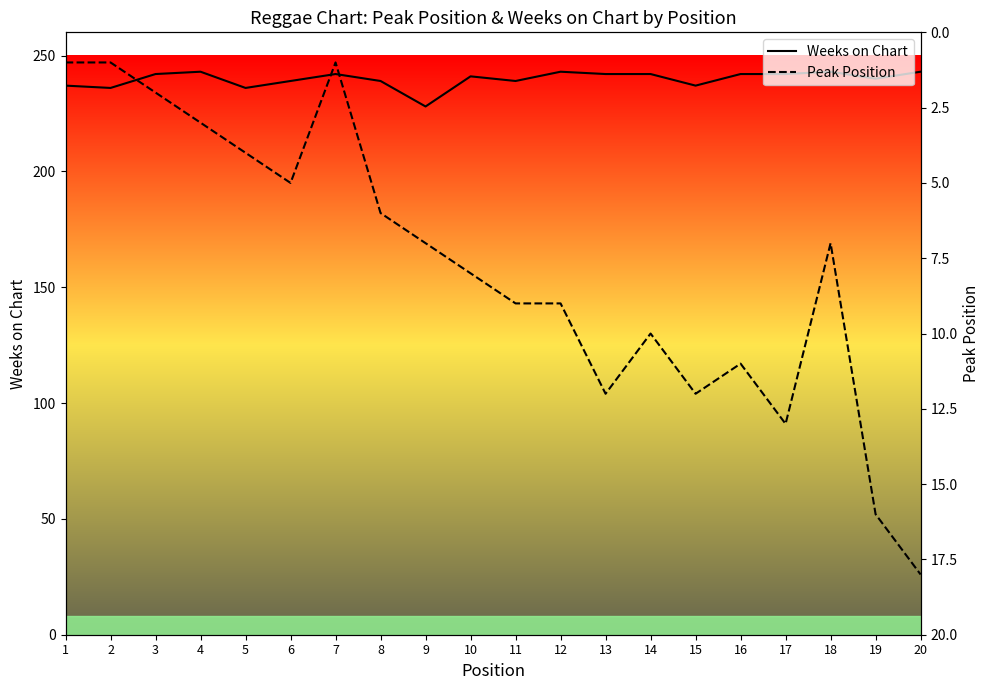

True or false: Peak Position and Weeks on Chart cross at least once.

False